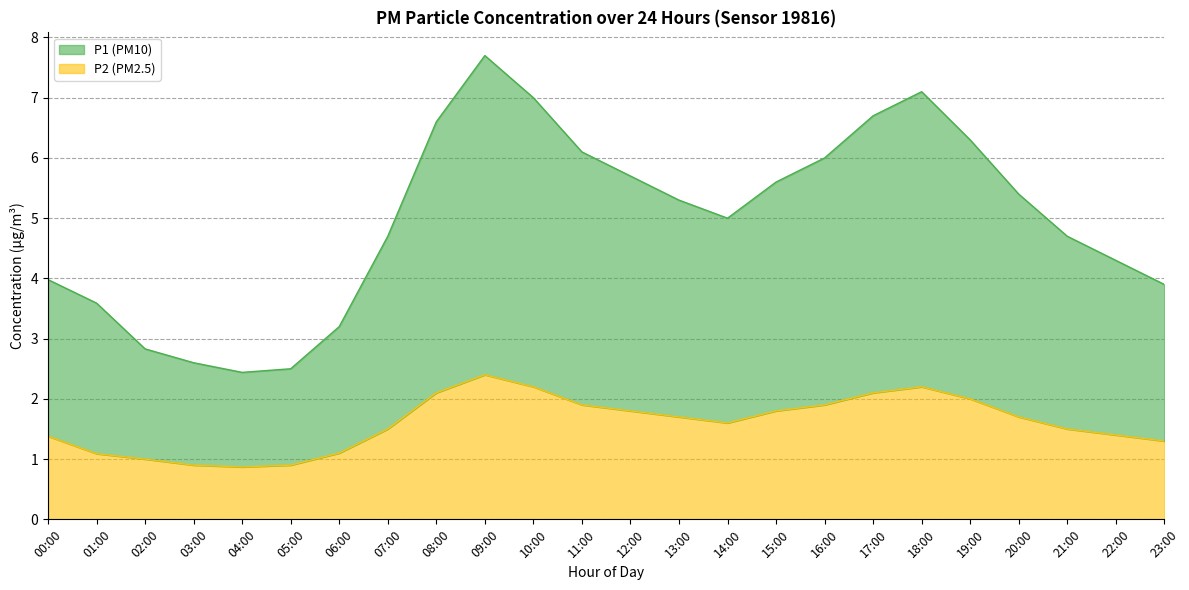

What is the greatest value displayed?

7.7